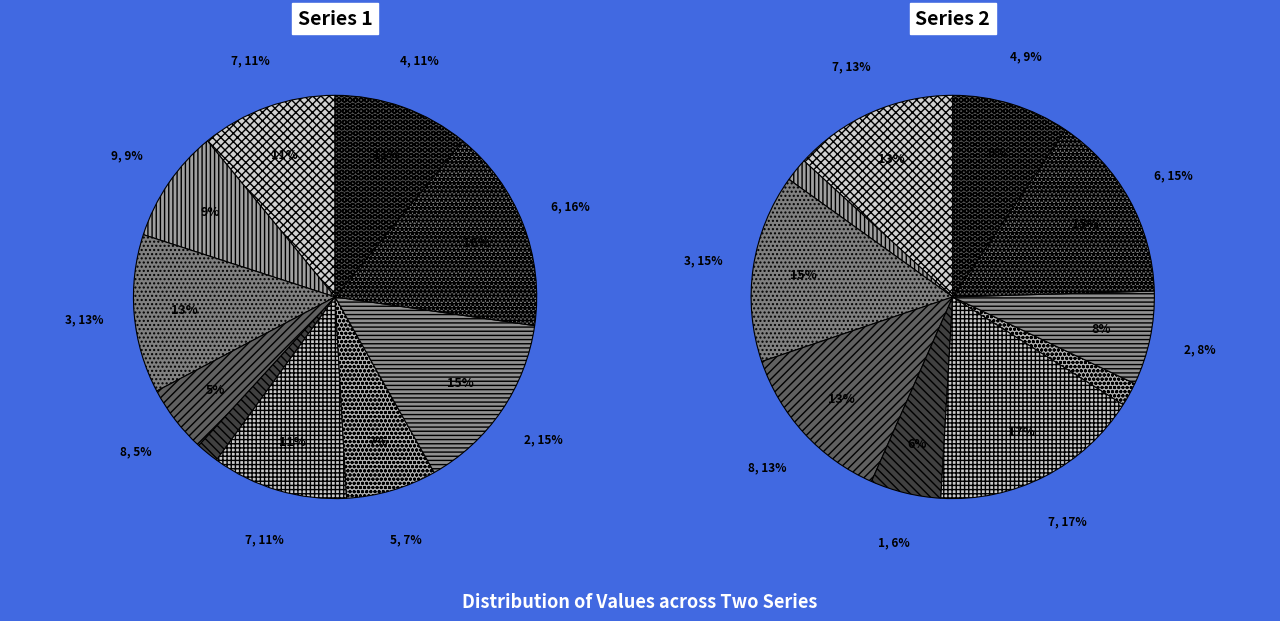

Rank the series by their average value, from highest to lowest.

values_1, values_2